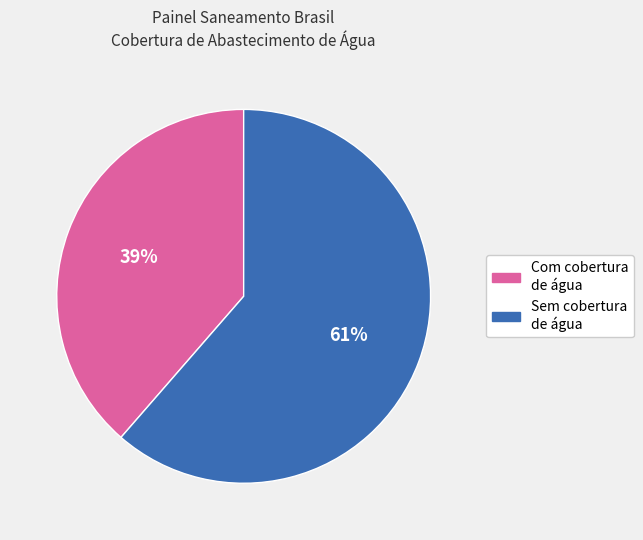

To the nearest percent, what is the average slice percentage?

50%